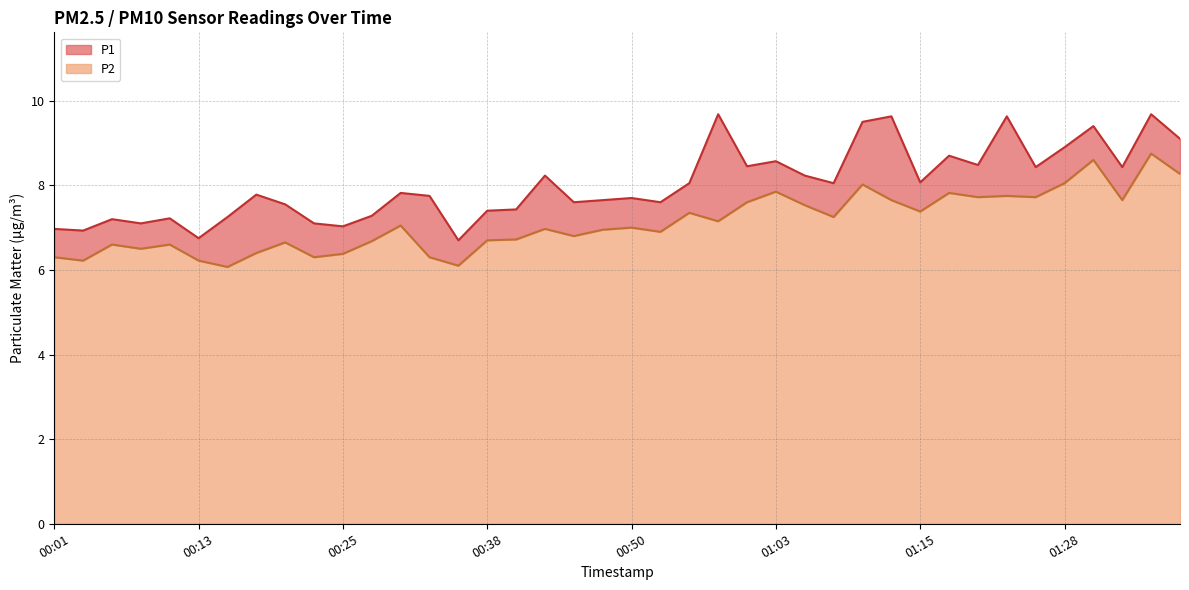

Is it true that P1 equals 11.9 at 00:16?

False